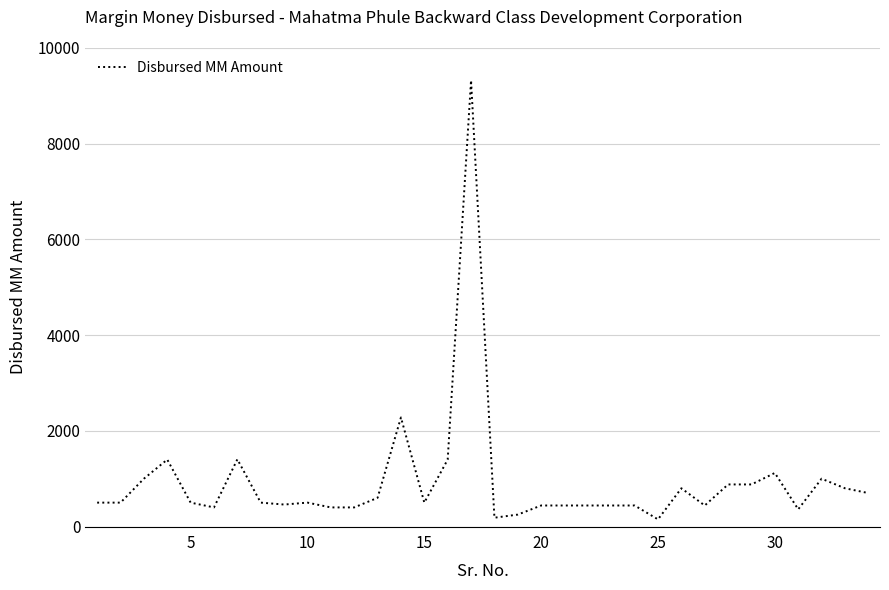

What is the maximum value shown in the chart?

9325